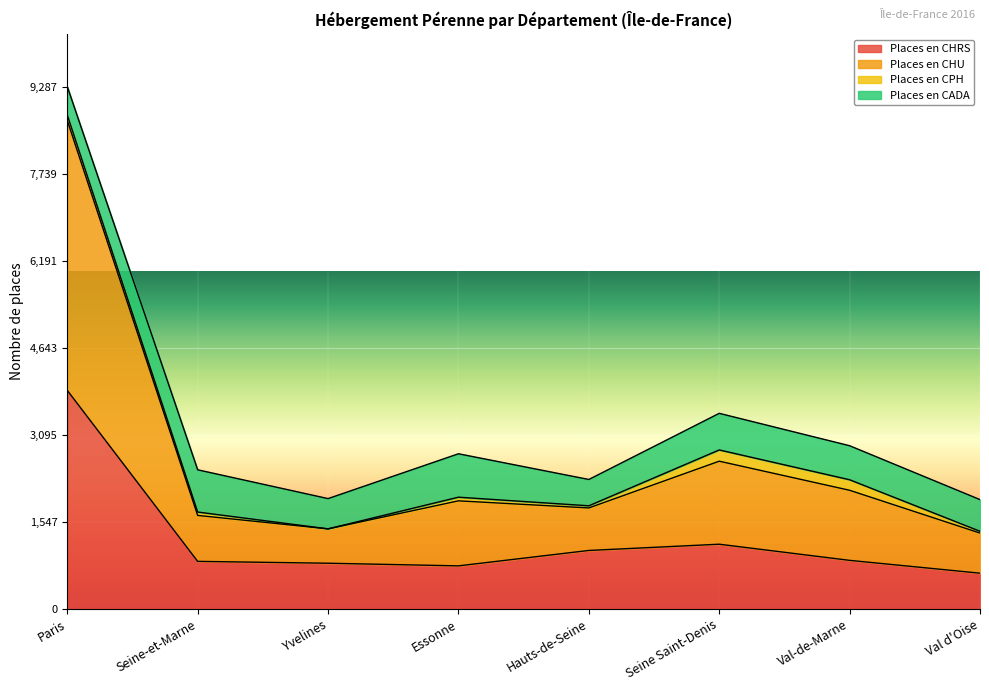

What is the label of the 4th point from the right?

Hauts-de-Seine